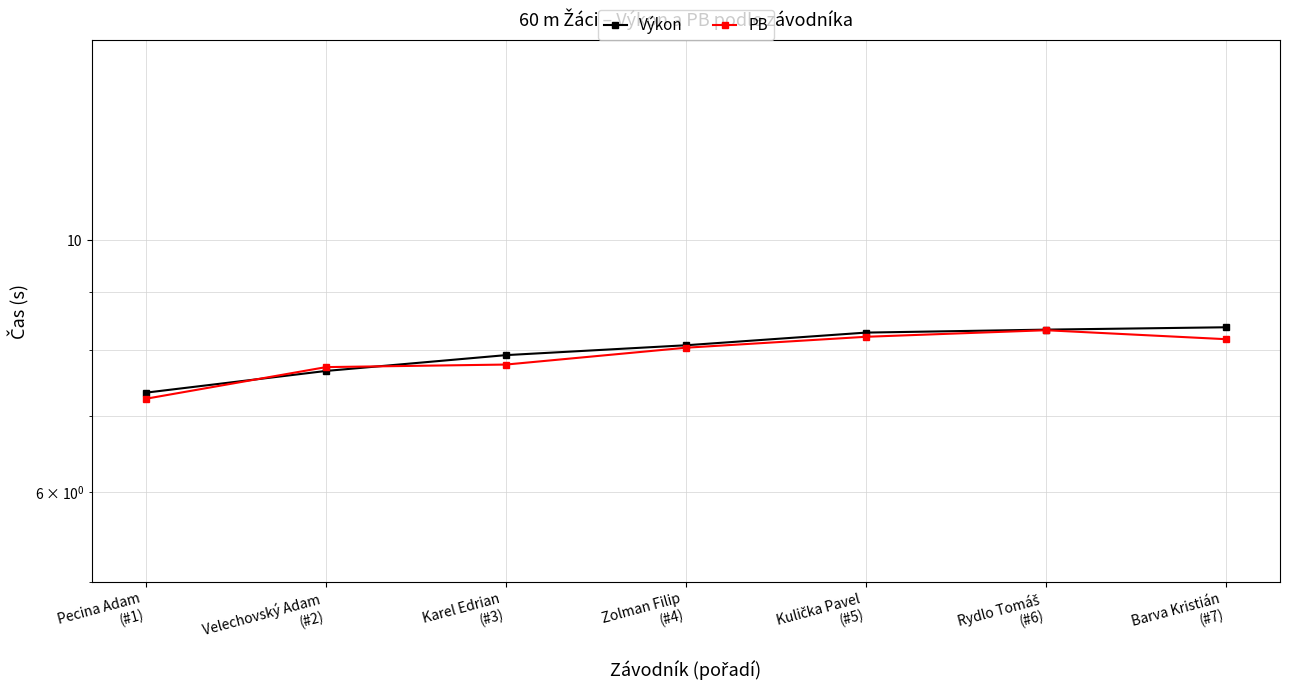

At how many categories does at least one series exceed 8?

4